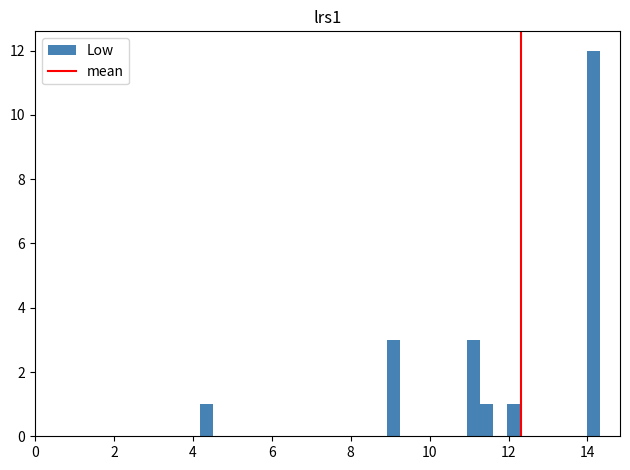

Read against the x-axis, roughly where is the centre of the tallest bar?

14.2